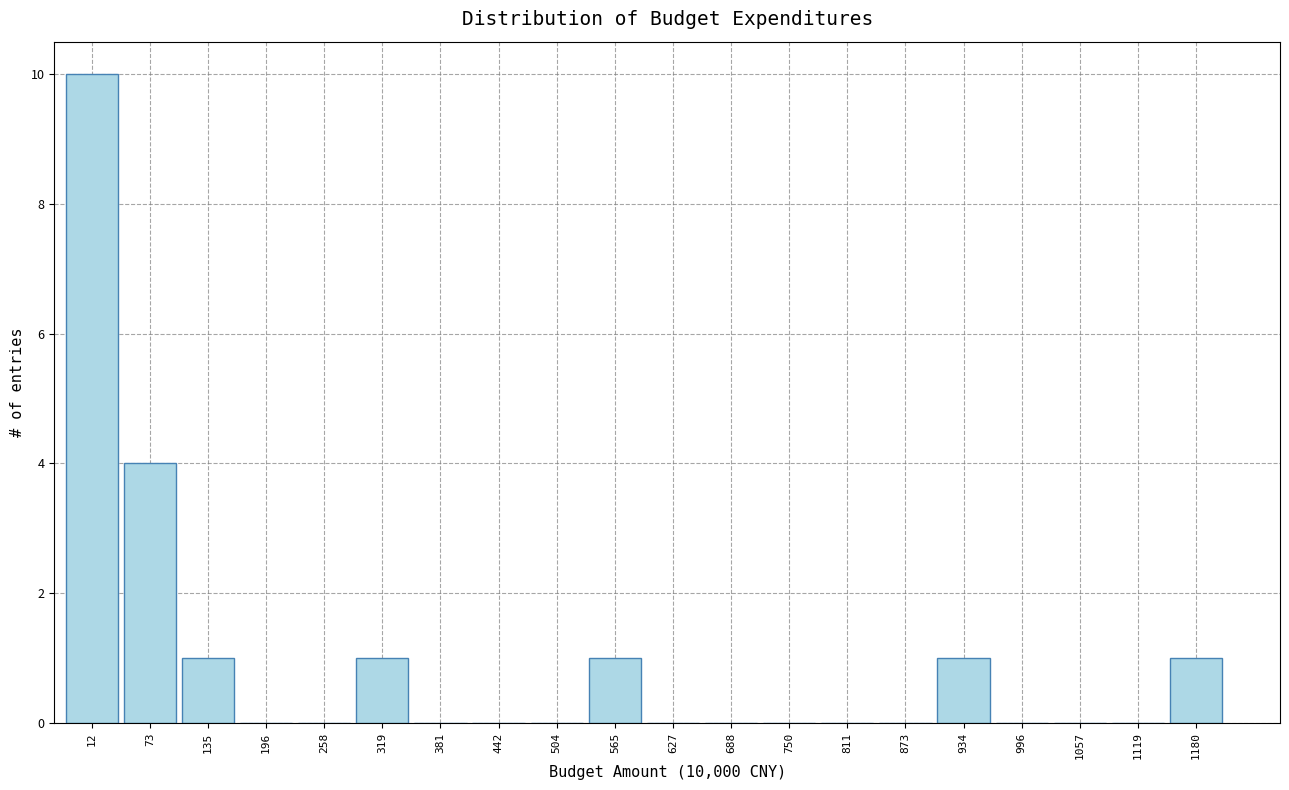

Reading left to right, transcribe all the data shown in this chart.

12=10	73=4	135=1	196=0	258=0	319=1	381=0	442=0	504=0	565=1	627=0	688=0	750=0	811=0	873=0	934=1	996=0	1057=0	1119=0	1180=1